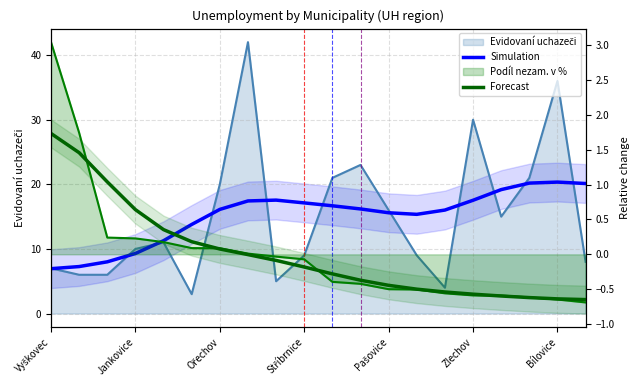

What is the value of the Simulation point at the 2nd from the left?

7.3